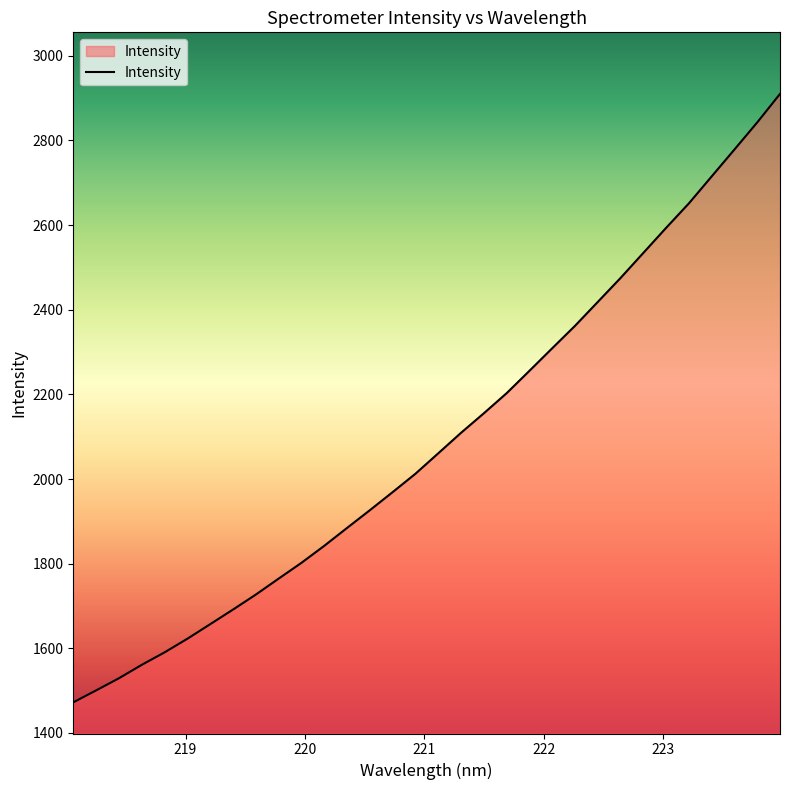

What is the maximum value shown in the chart?

2909.8